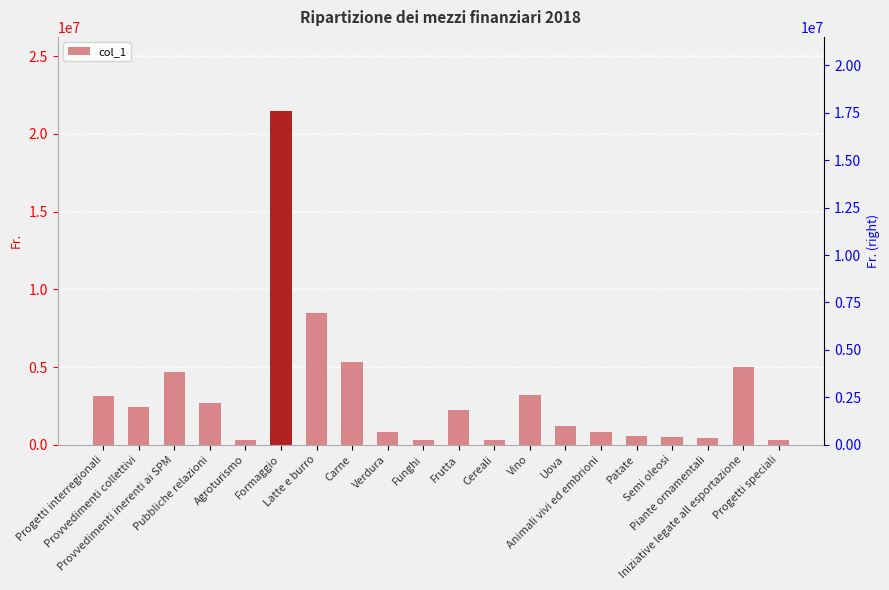

The chart shows a value of 2298966 at Provvedimenti inerenti ai SPM. True or false?

False